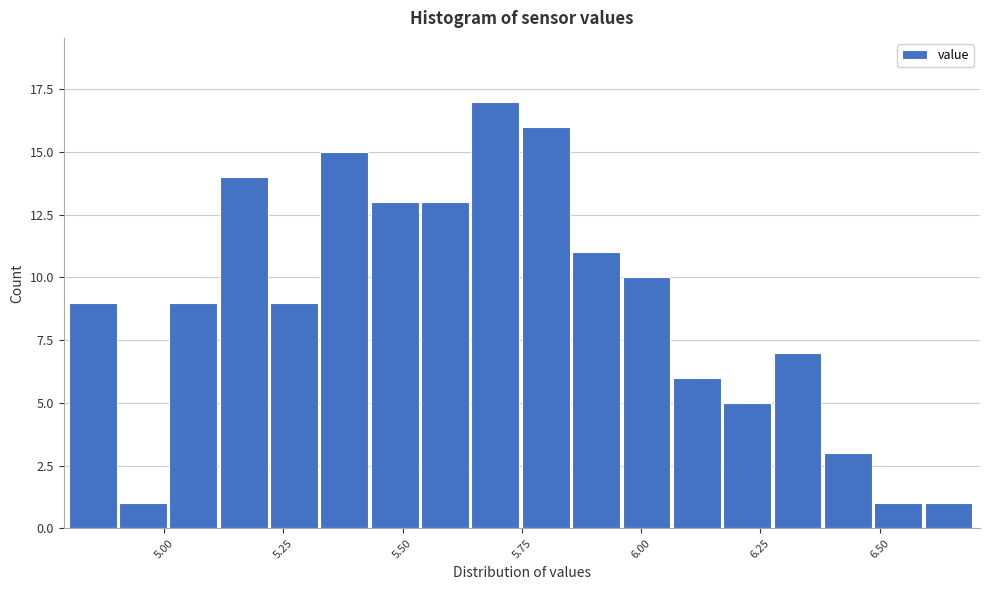

Around what value on the x-axis is the tallest bar? Give the approximate position of its centre, as read against the axis.

5.70